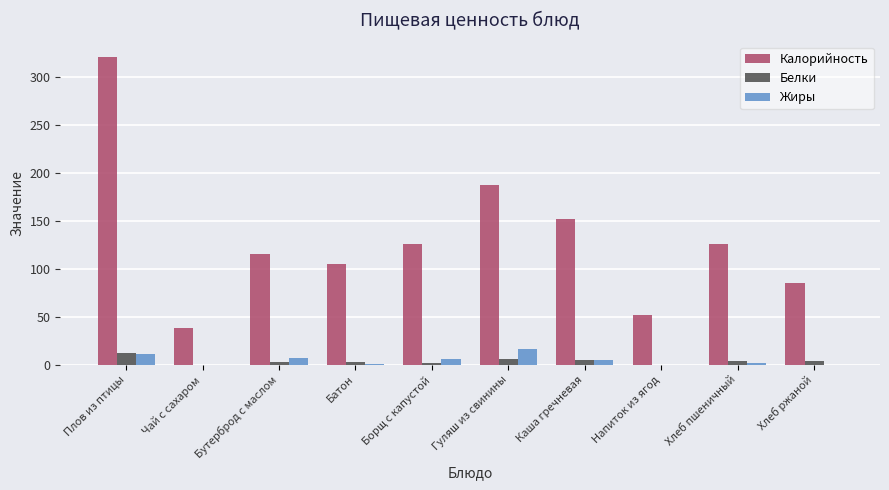

Are the bars horizontal?

No